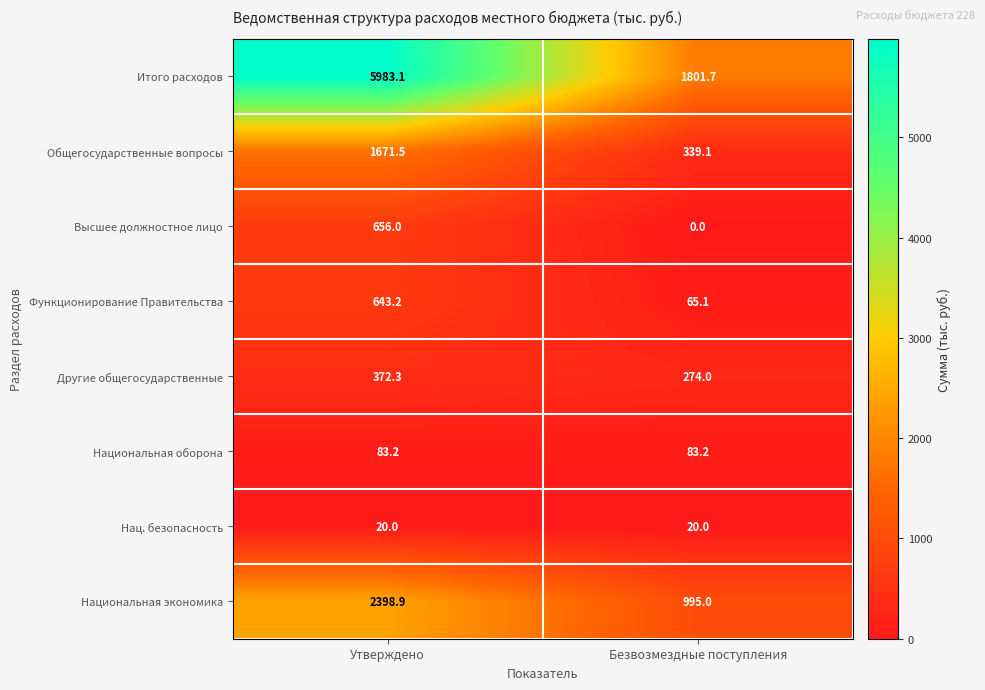

Reading left to right, list all the values displayed in this chart.

Итого расходов: Утверждено=5983.1	Безвозмездные поступления=1801.7
Общегосударственные вопросы: Утверждено=1671.5	Безвозмездные поступления=339.1
Высшее должностное лицо: Утверждено=656.0	Безвозмездные поступления=0.0
Функционирование Правительства: Утверждено=643.2	Безвозмездные поступления=65.1
Другие общегосударственные: Утверждено=372.3	Безвозмездные поступления=274.0
Национальная оборона: Утверждено=83.2	Безвозмездные поступления=83.2
Нац. безопасность: Утверждено=20.0	Безвозмездные поступления=20.0
Национальная экономика: Утверждено=2398.9	Безвозмездные поступления=995.0